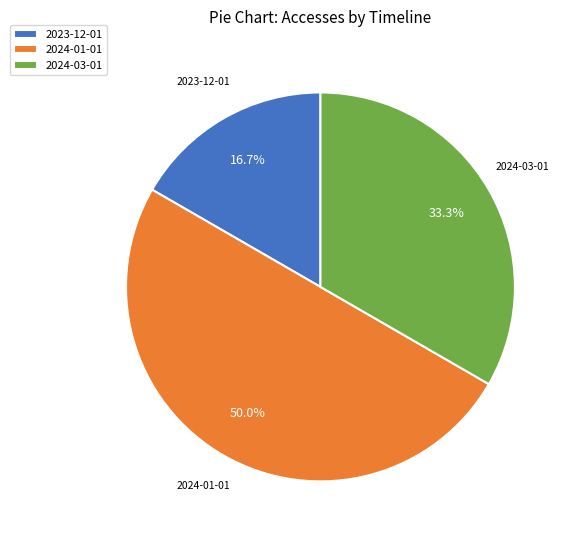

Is the sum of 2024-03-01 and 2024-01-01 greater than half?

Yes